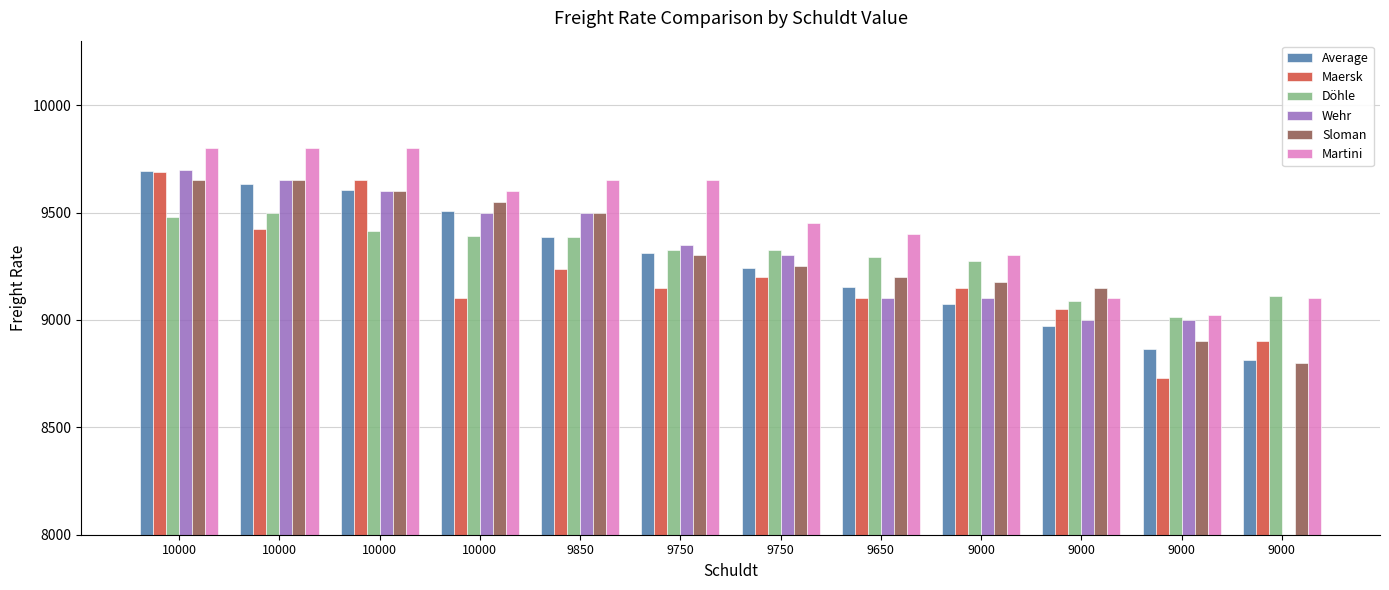

What is the maximum value shown in the chart?

9800